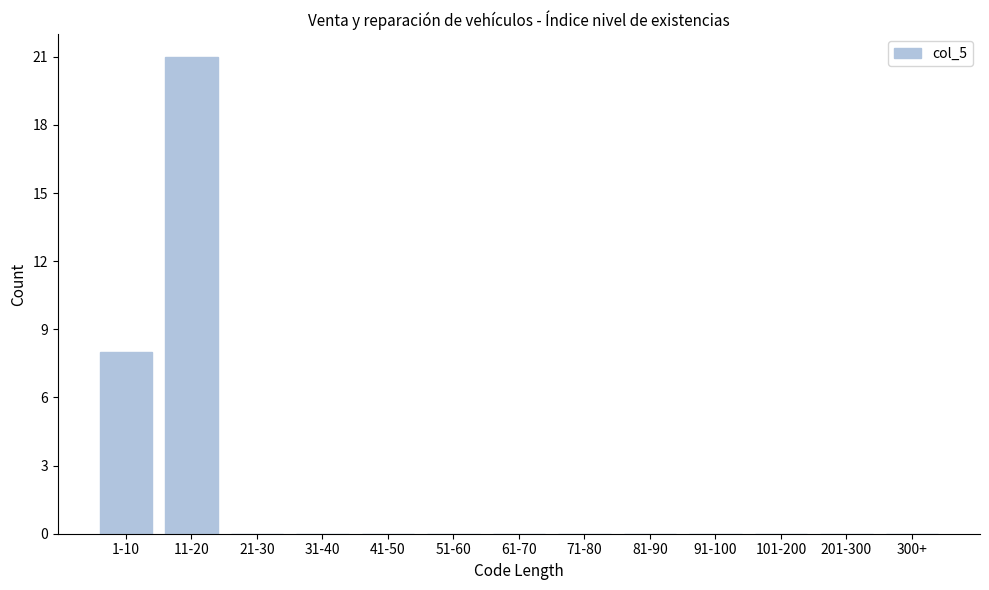

Reading right to left, list all the values displayed in this chart.

300+=0	201-300=0	101-200=0	91-100=0	81-90=0	71-80=0	61-70=0	51-60=0	41-50=0	31-40=0	21-30=0	11-20=21	1-10=8